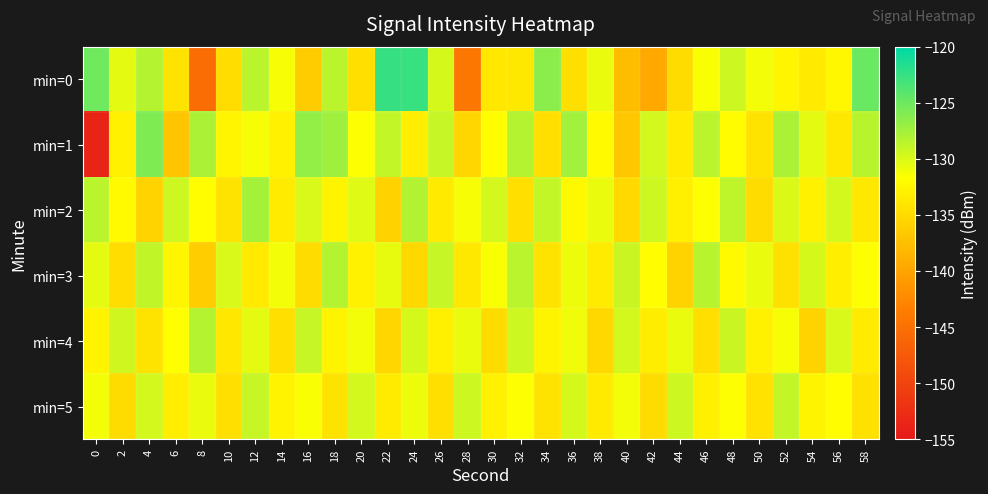

Reading left to right, extract all data points from this chart.

min=0: 0=-125.1	2=-130.4	4=-128.3	6=-134.2	8=-145.3	10=-134.7	12=-128.5	14=-131.2	16=-136.4	18=-128.6	20=-134.6	22=-122.5	24=-122.7	26=-129.8	28=-144.2	30=-133.9	32=-133.7	34=-126.4	36=-134.5	38=-130.8	40=-137.7	42=-139.5	44=-134.8	46=-131.4	48=-129.4	50=-131.1	52=-132.5	54=-133.6	56=-132.3	58=-124.9
min=1: 0=-153.7	2=-132.9	4=-125.8	6=-136.9	8=-127.9	10=-132.5	12=-131.3	14=-132.9	16=-126.8	18=-127.3	20=-131.5	22=-128.9	24=-133.2	26=-129.1	28=-135.4	30=-131.8	32=-128.3	34=-134.6	36=-127.5	38=-132.1	40=-136.8	42=-129.7	44=-133.4	46=-128.6	48=-131.9	50=-134.2	52=-127.8	54=-130.5	56=-133.7	58=-128.4
min=2: 0=-128.5	2=-132.1	4=-135.6	6=-129.3	8=-131.8	10=-134.2	12=-127.6	14=-133.4	16=-129.9	18=-132.7	20=-130.2	22=-135.8	24=-128.1	26=-133.6	28=-131.3	30=-129.7	32=-134.5	34=-128.9	36=-132.3	38=-130.8	40=-135.1	42=-129.4	44=-133.0	46=-131.6	48=-128.7	50=-134.8	52=-130.1	54=-132.9	56=-129.6	58=-133.8
min=3: 0=-130.4	2=-134.7	4=-128.8	6=-132.5	8=-136.2	10=-129.9	12=-133.6	14=-131.1	16=-134.8	18=-128.3	20=-132.9	22=-130.6	24=-135.3	26=-129.1	28=-133.7	30=-131.4	32=-128.6	34=-134.2	36=-130.9	38=-133.5	40=-129.2	42=-131.8	44=-135.6	46=-128.4	48=-132.1	50=-130.7	52=-134.4	54=-129.8	56=-133.2	58=-131.5
min=4: 0=-132.8	2=-129.5	4=-134.1	6=-131.7	8=-128.3	10=-133.9	12=-130.4	14=-134.6	16=-129.1	18=-132.7	20=-131.2	22=-135.4	24=-129.8	26=-133.1	28=-130.7	30=-134.9	32=-129.3	34=-132.6	36=-131.0	38=-135.2	40=-129.6	42=-133.3	44=-130.8	46=-134.5	48=-129.2	50=-132.9	52=-131.3	54=-135.7	56=-129.9	58=-133.5
min=5: 0=-131.2	2=-134.9	4=-129.6	6=-133.2	8=-130.8	10=-134.5	12=-129.1	14=-132.8	16=-131.4	18=-134.1	20=-129.7	22=-133.4	24=-130.9	26=-134.6	28=-129.3	30=-132.9	32=-131.5	34=-134.2	36=-129.8	38=-133.6	40=-131.1	42=-134.8	44=-129.4	46=-133.0	48=-131.6	50=-134.3	52=-129.0	54=-132.7	56=-131.8	58=-134.4